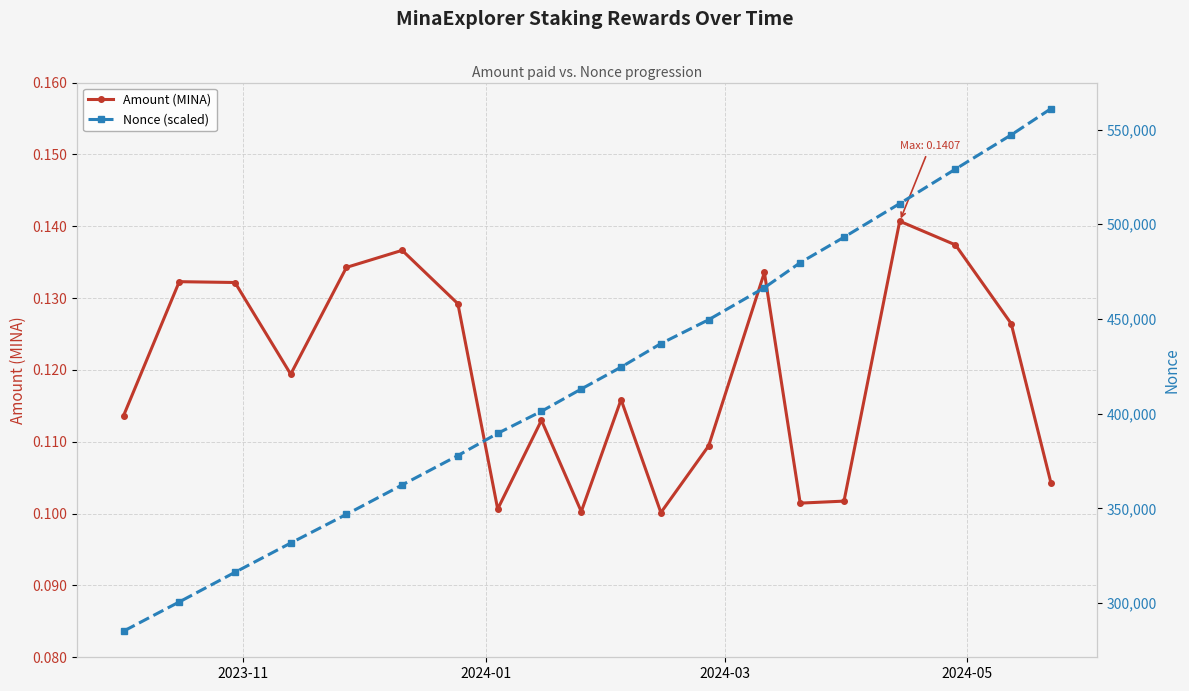

Count the Amount (MINA) values in the range 0 to 1.

20